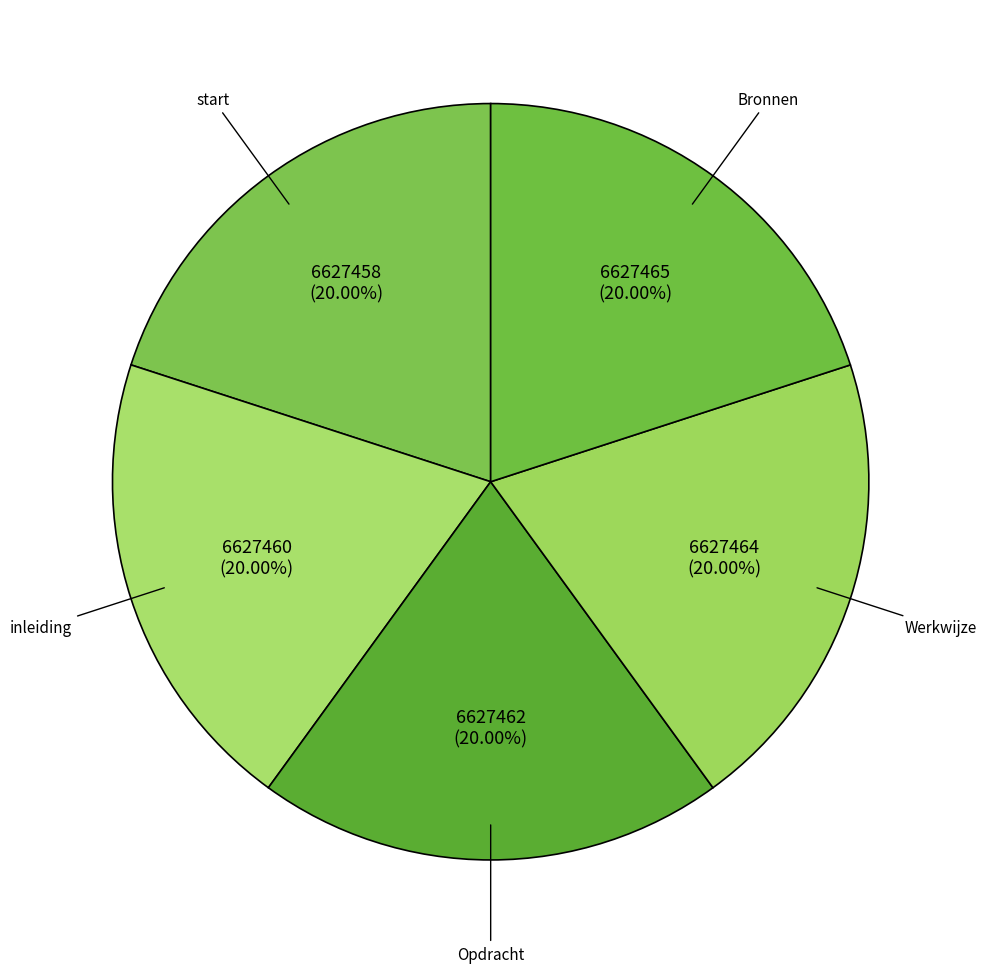

How many segments does this pie chart have?

5